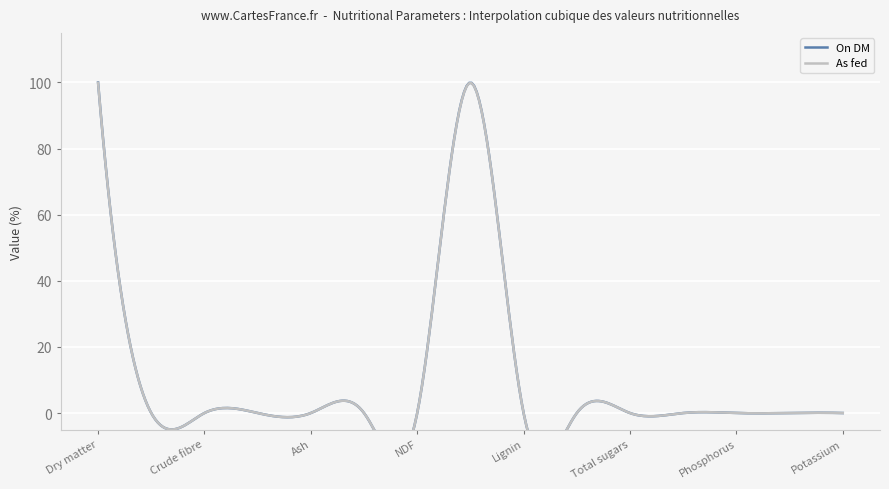

Which category has the lowest value in the On DM series?

Crude protein